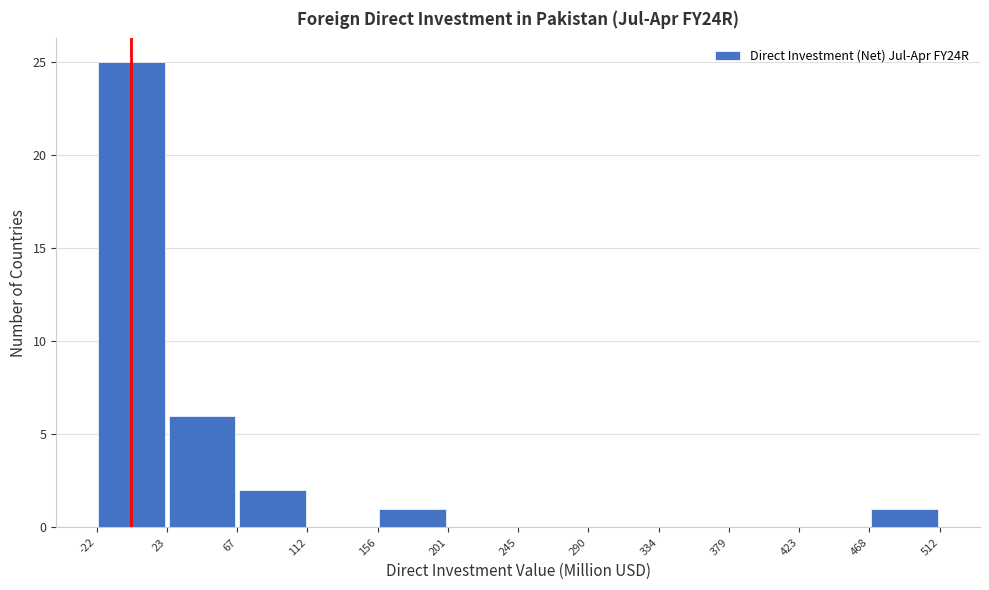

How tall is the bar that spans 23 to 67 on the x-axis? The values are not printed on the chart, so give them approximately, as read against the axis.

6